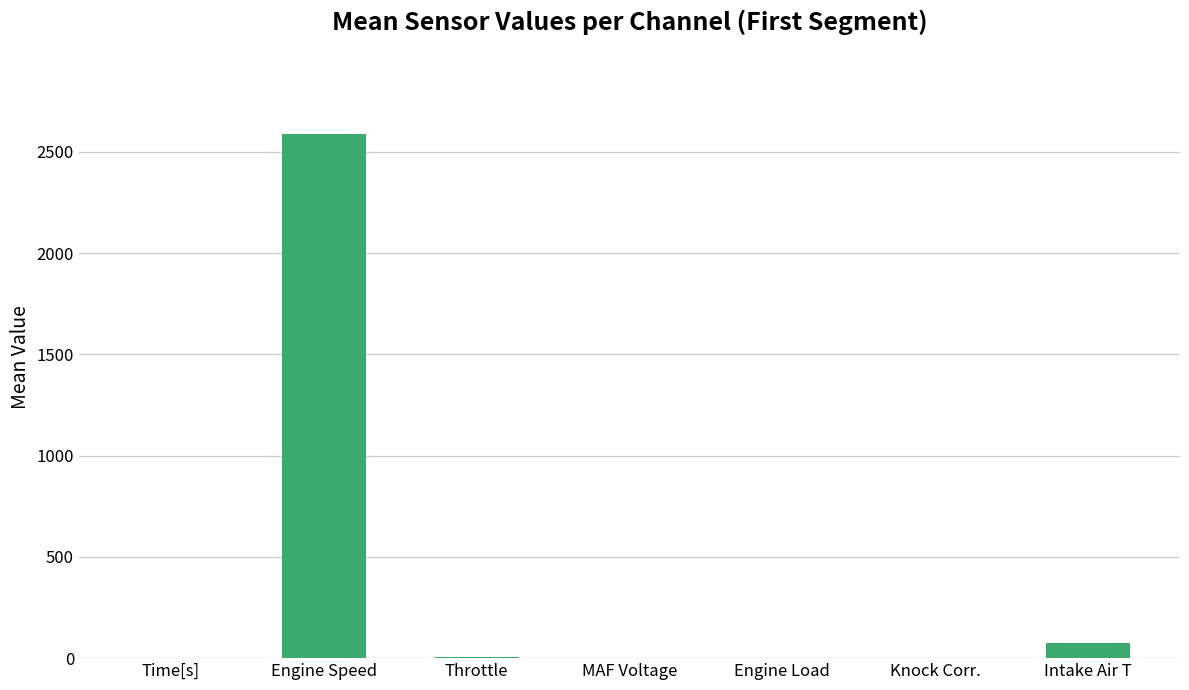

Is it true that the value at Time[s] is 1.8?

True